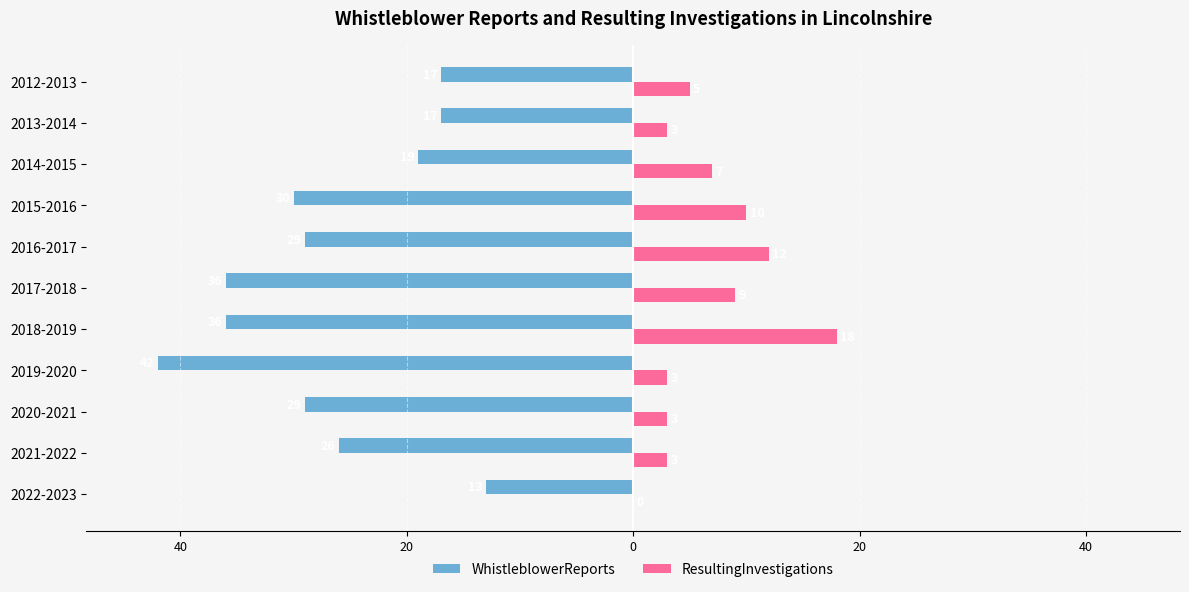

What are all the series names shown in the legend?

WhistleblowerReports, ResultingInvestigations